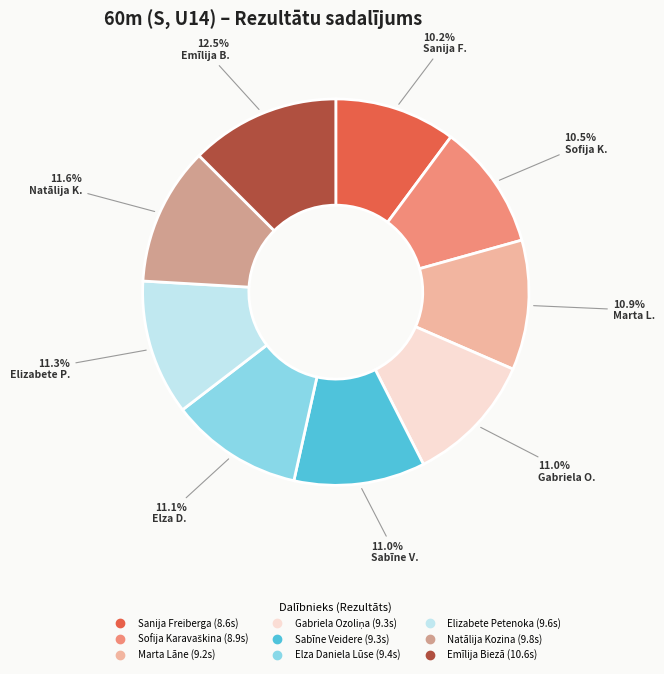

True or false: Elizabete Petenoka accounts for 1% of the total.

False